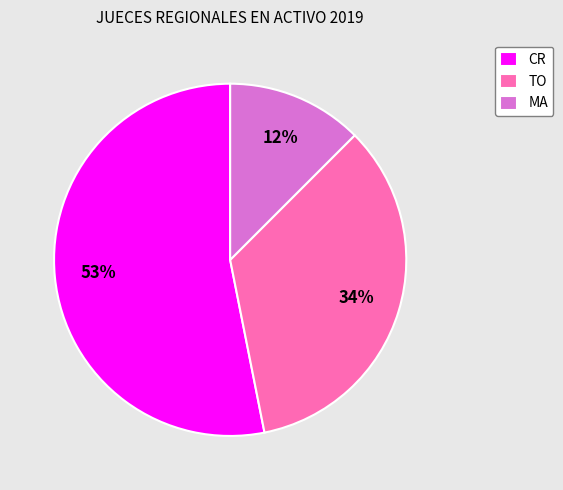

How many slices are in this pie chart?

3